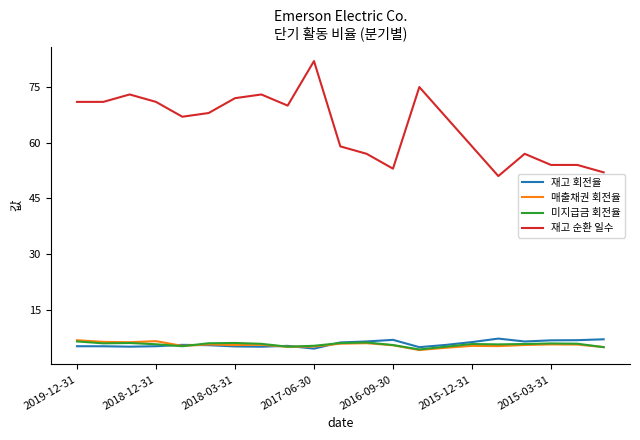

What is the maximum value shown in the chart?

82.0